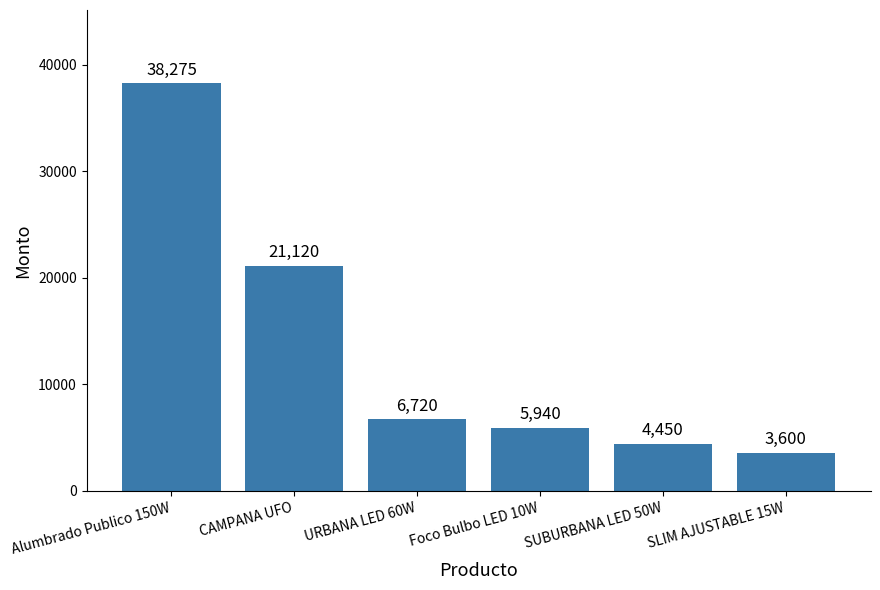

Reading left to right, transcribe all the data shown in this chart.

Alumbrado Publico 150W=38275	CAMPANA UFO=21120	URBANA LED 60W=6720	Foco Bulbo LED 10W=5940	SUBURBANA LED 50W=4450	SLIM AJUSTABLE 15W=3600